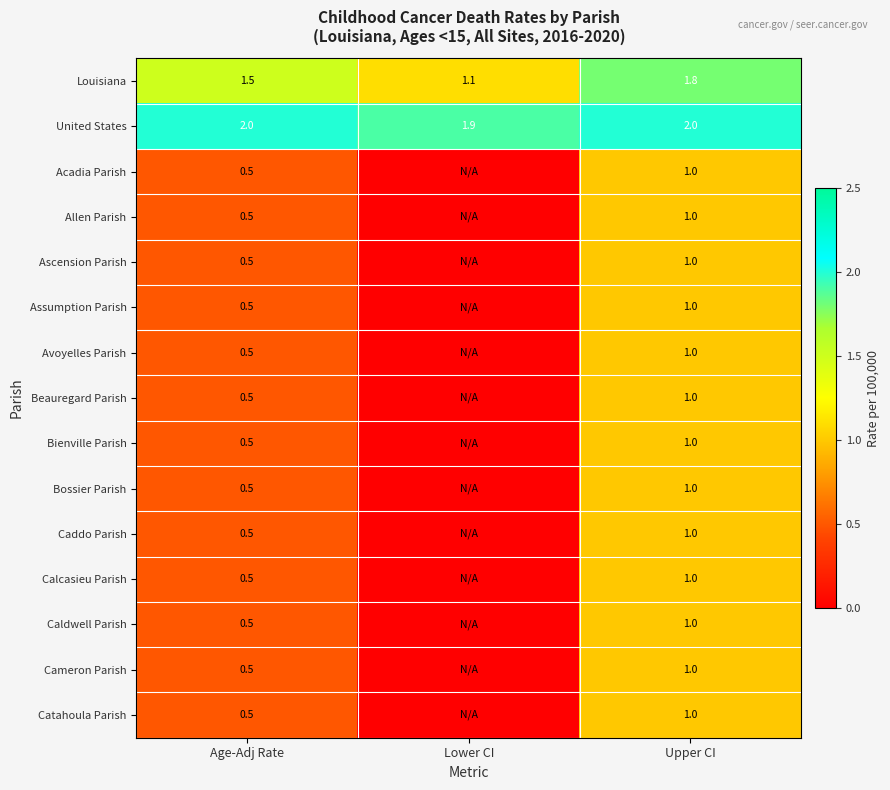

True or false: Beauregard Parish has a value of 1.0 at Upper CI.

True